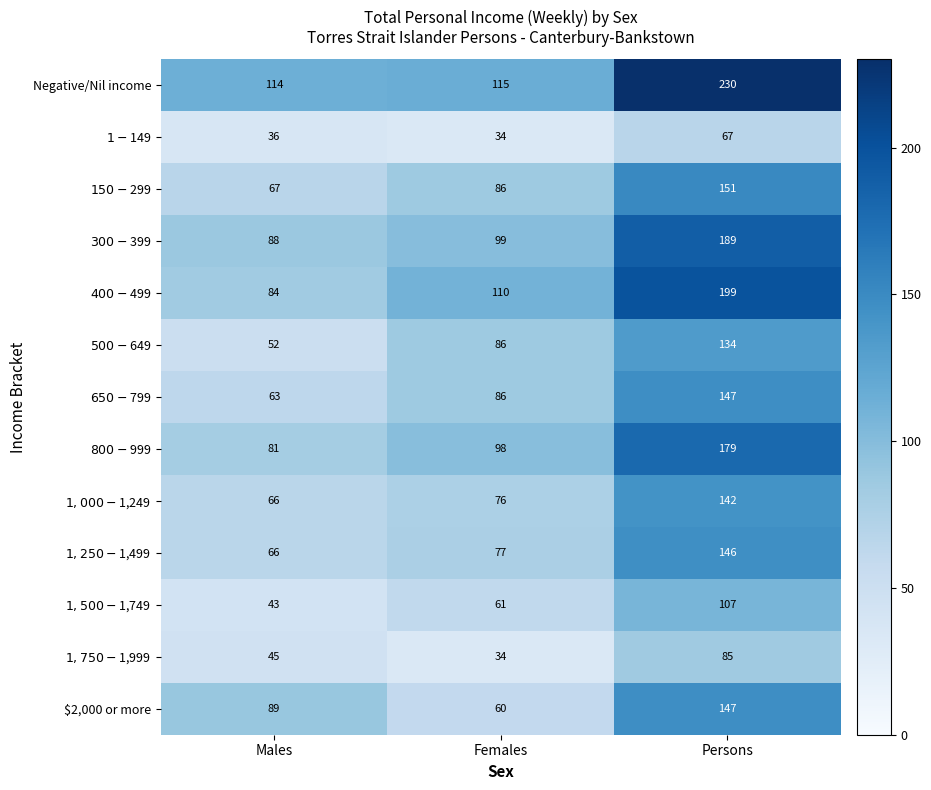

What is the difference between the maximum and minimum values in the Negative/Nil income series?

116